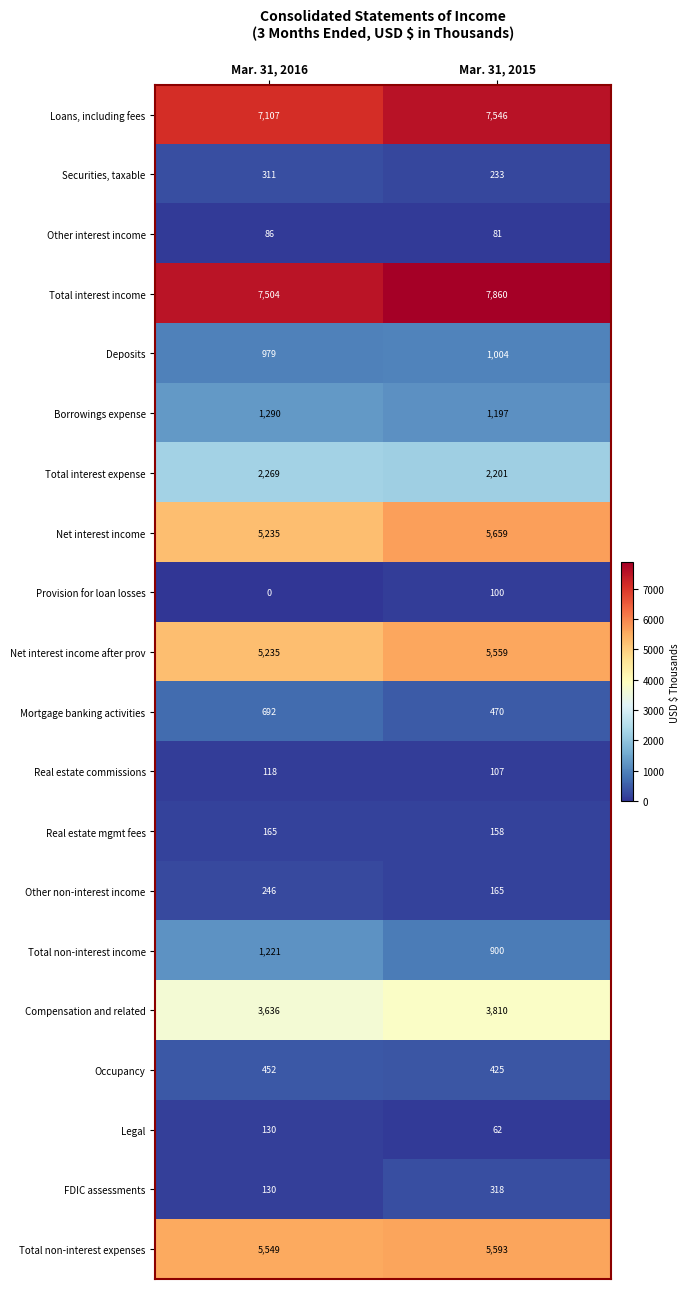

Count the number of categories in the chart.

2